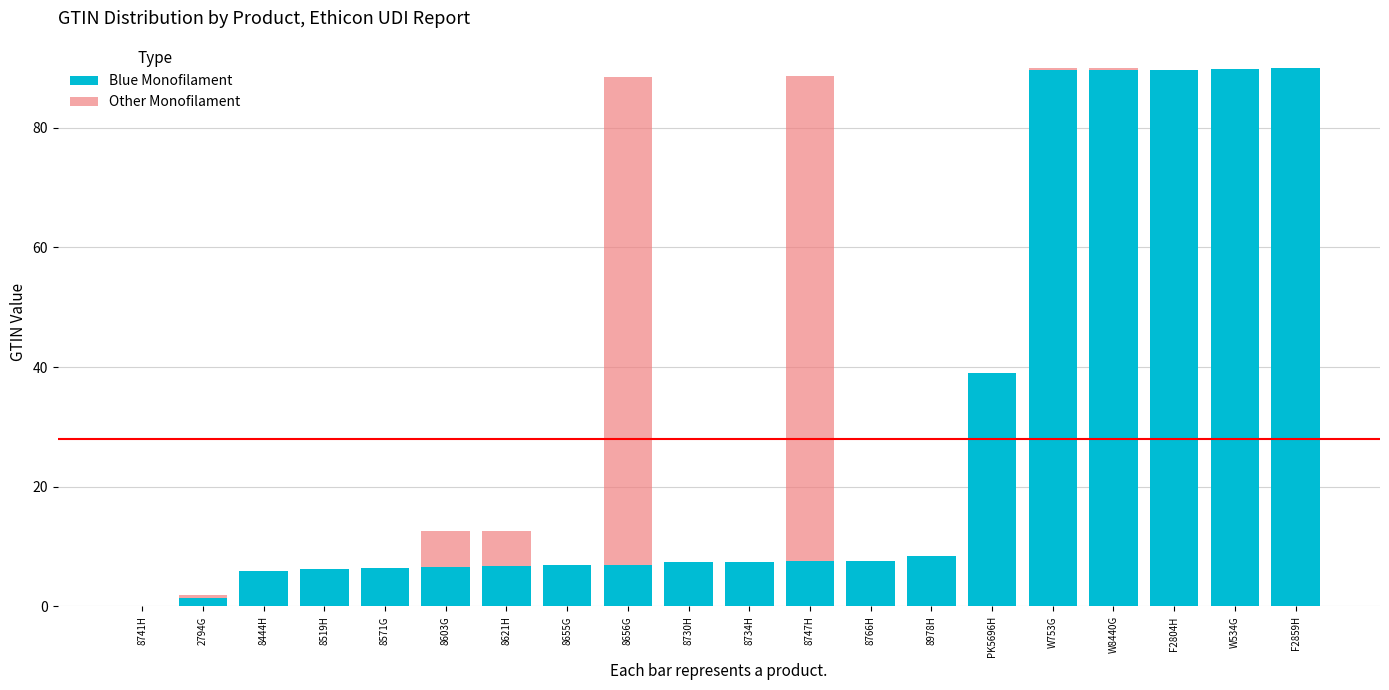

What is the sum of all Blue Monofilament values?

573.5